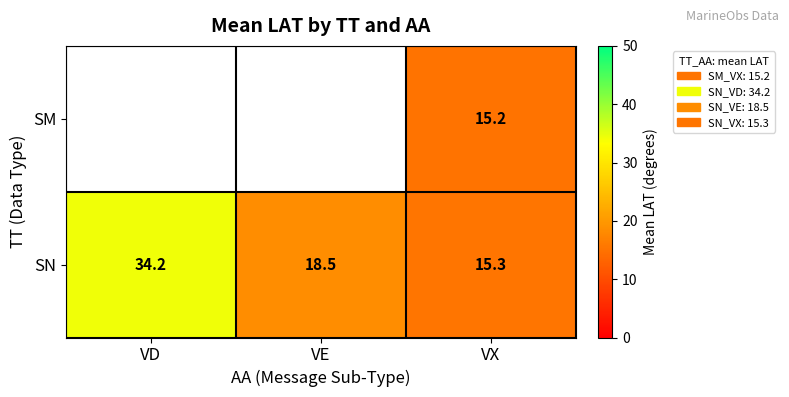

What is the maximum value for SN?

34.2